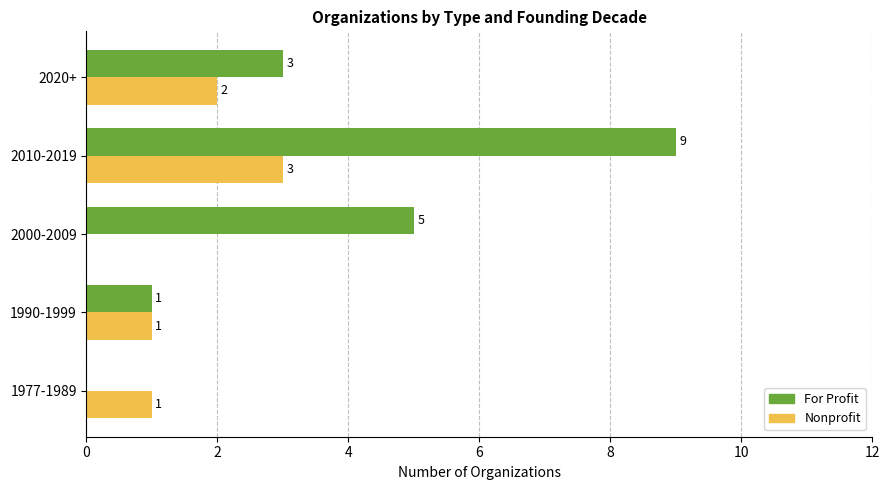

The value of Nonprofit at 1990-1999 is 1. True or false?

True